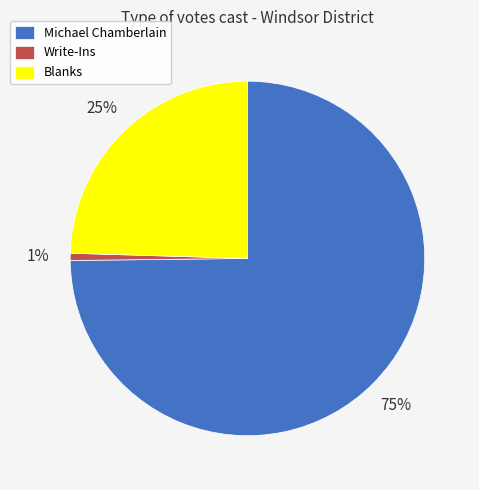

To the nearest percent, what is the difference between the Write-Ins and Blanks slice percentages?

24%